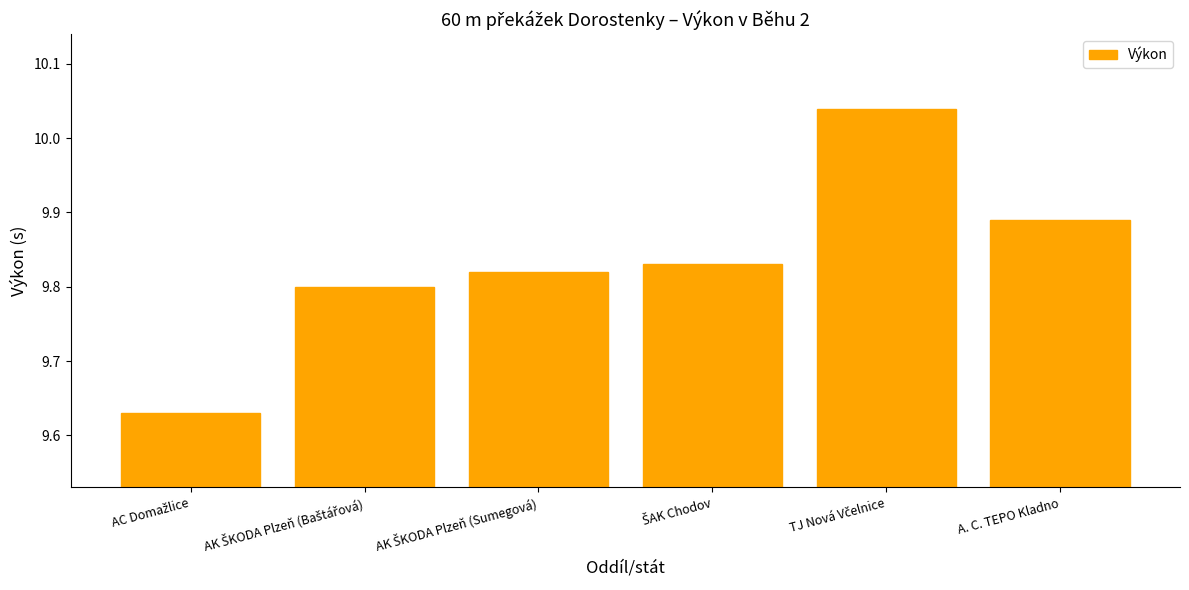

What is the difference between the maximum and minimum values?

0.4